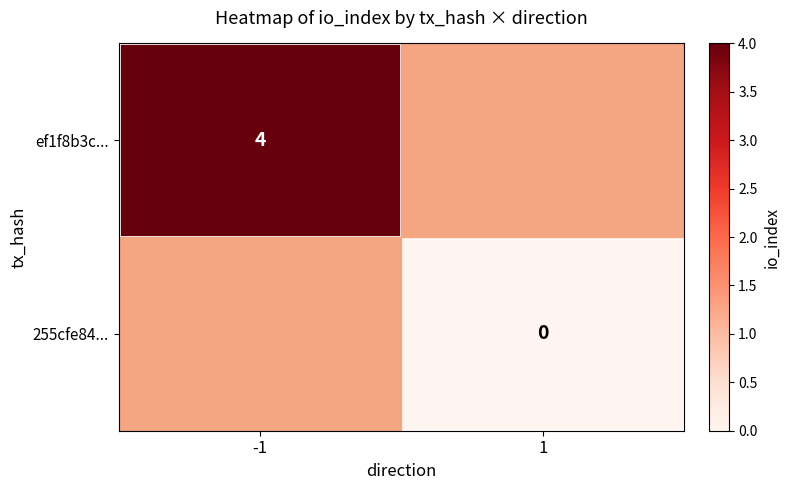

Is it true that ef1f8b3c... equals 2 at -1?

False